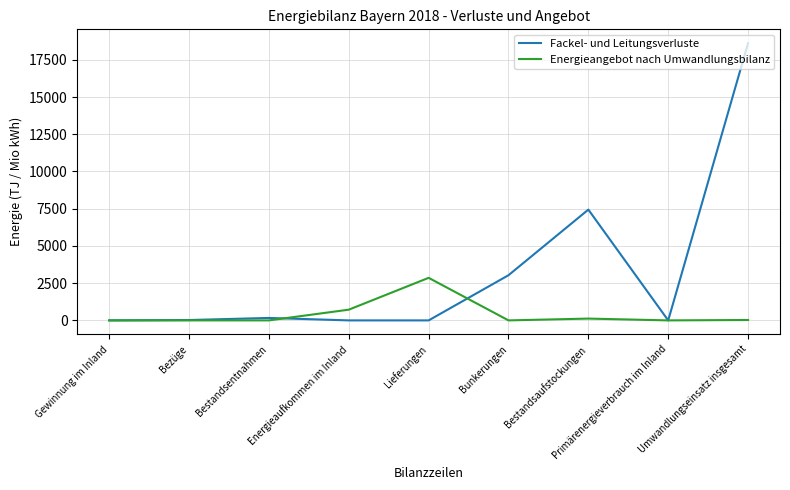

Which series has the widest spread of values?

Fackel- und Leitungsverluste